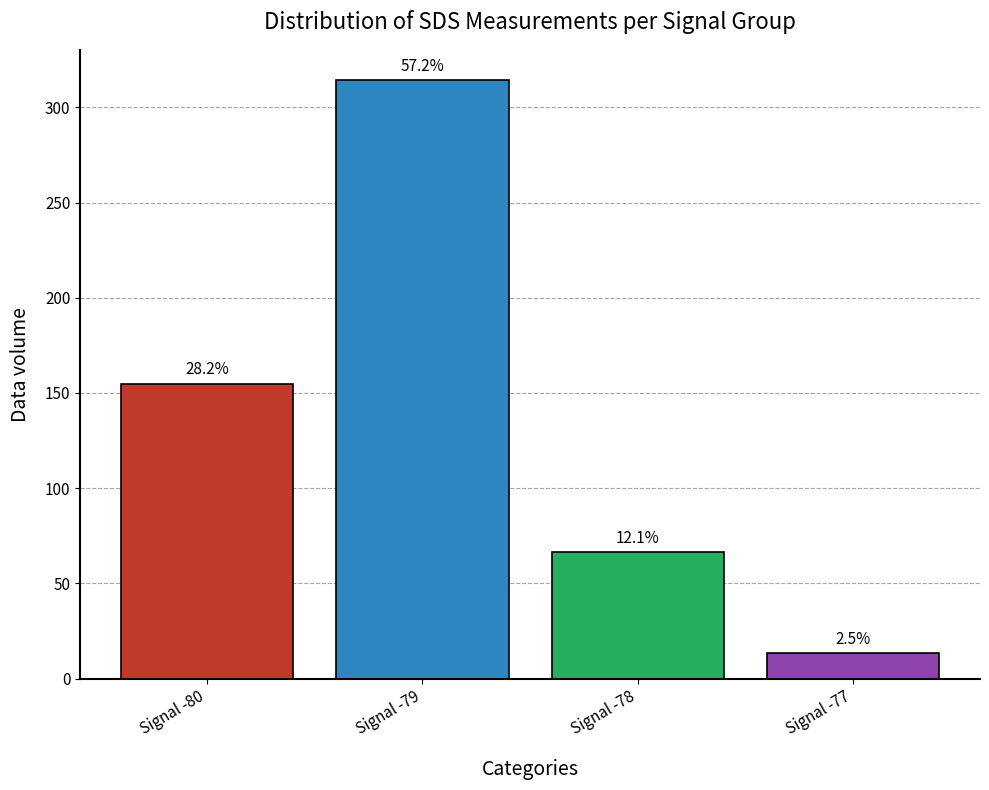

Is it true that the value at Signal -78 is 66.6?

True